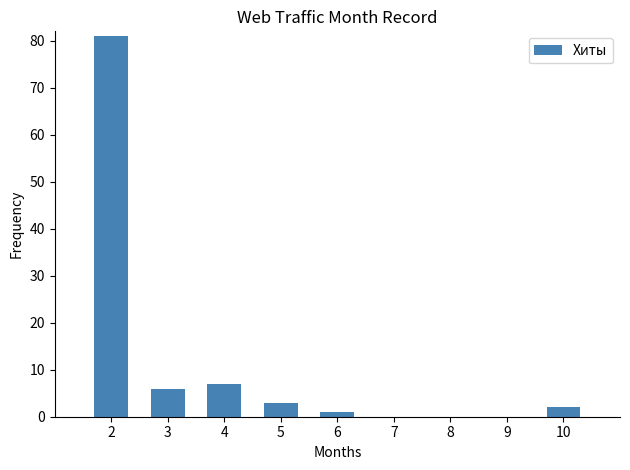

What is the average value?

11